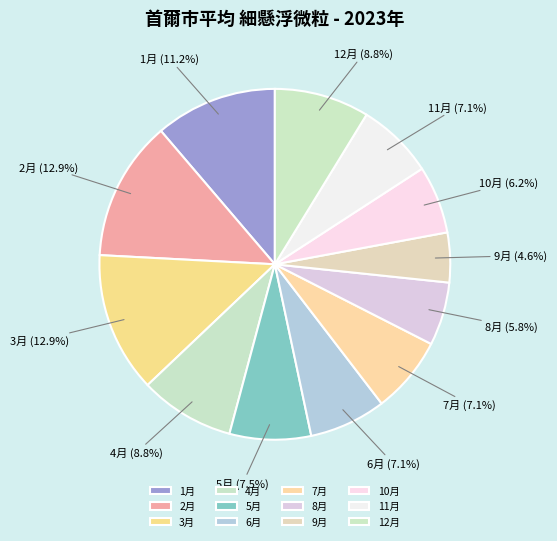

Which category has the smallest portion of the pie?

9月